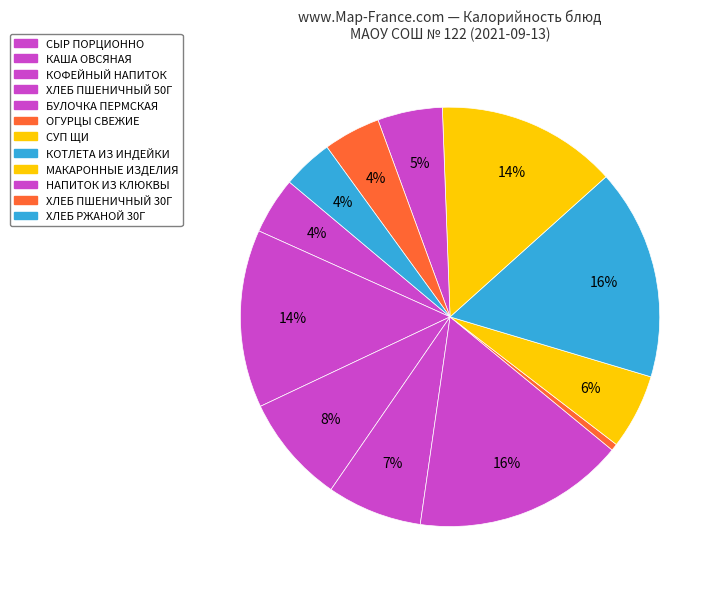

How many slices are in this pie chart?

12